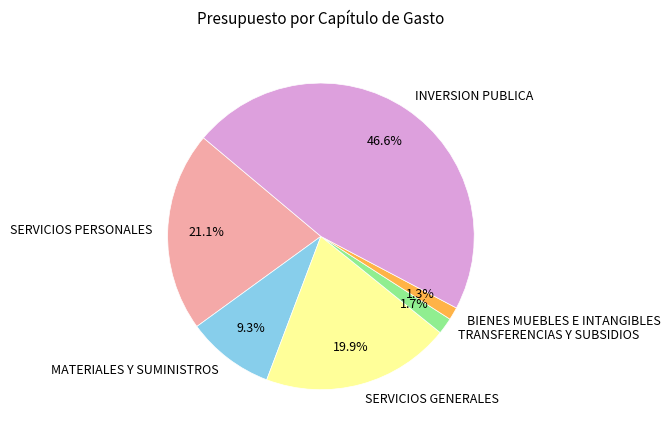

How many segments does this pie chart have?

6